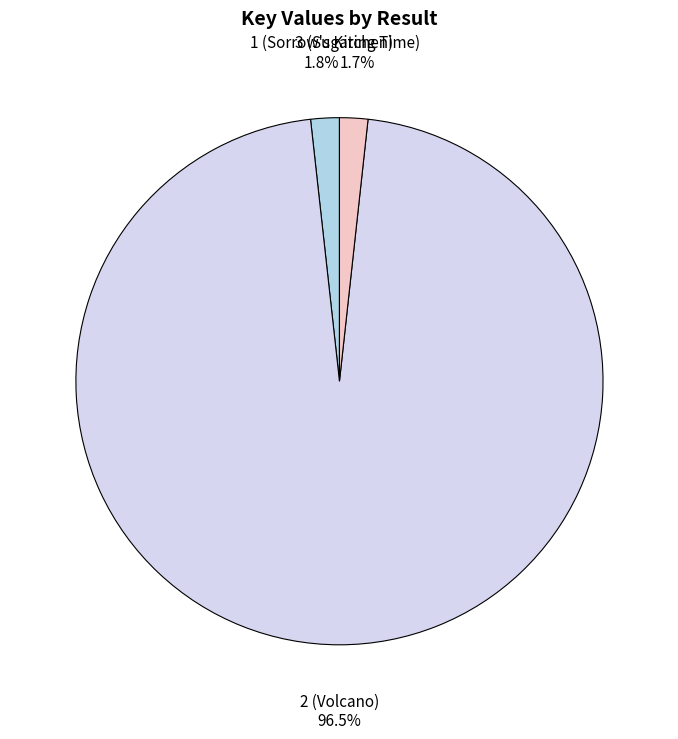

Which slice is the largest?

2 (Volcano)